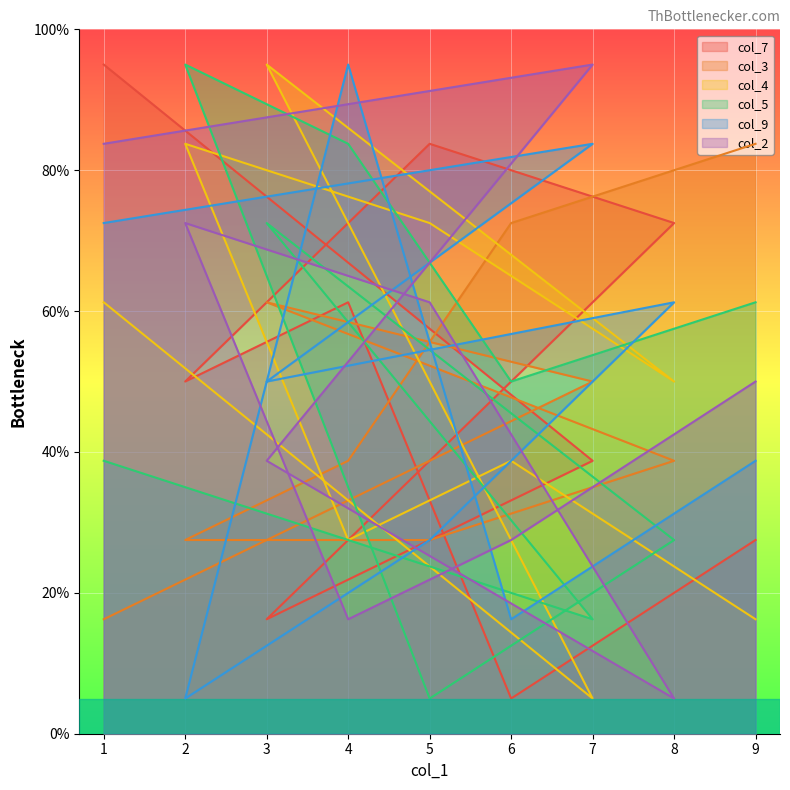

Between 2 and 9, which series saw the biggest shift?

col_4